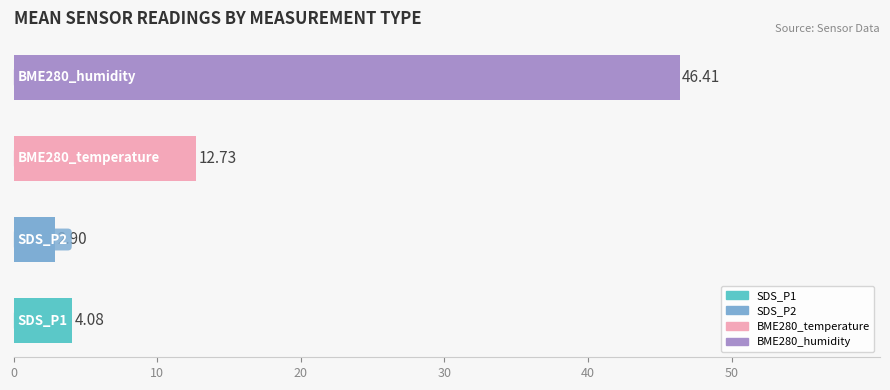

What is the average value?

16.5